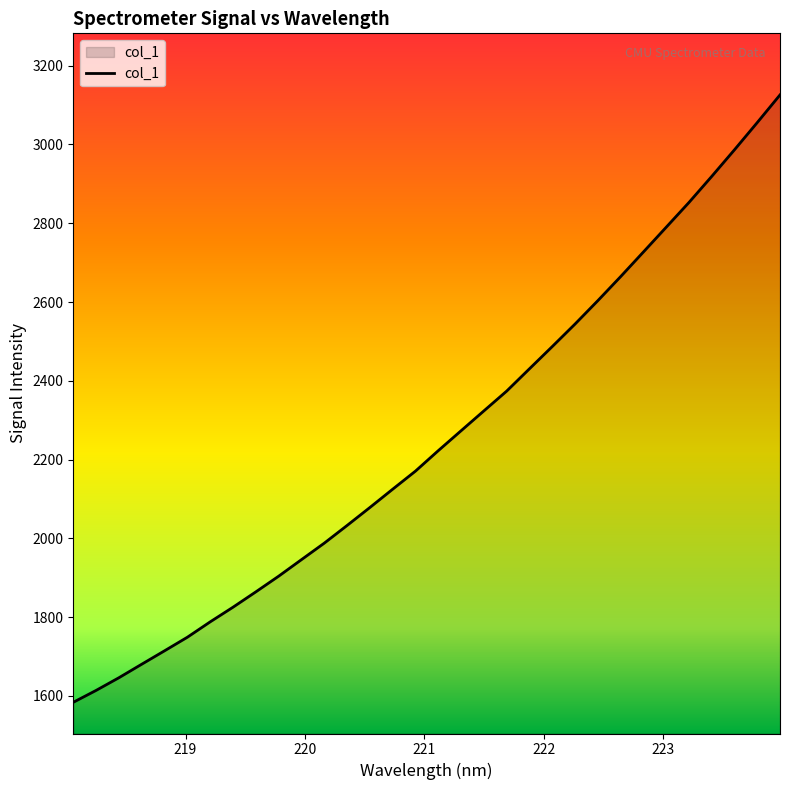

What is the difference between the maximum and minimum values?

1542.0